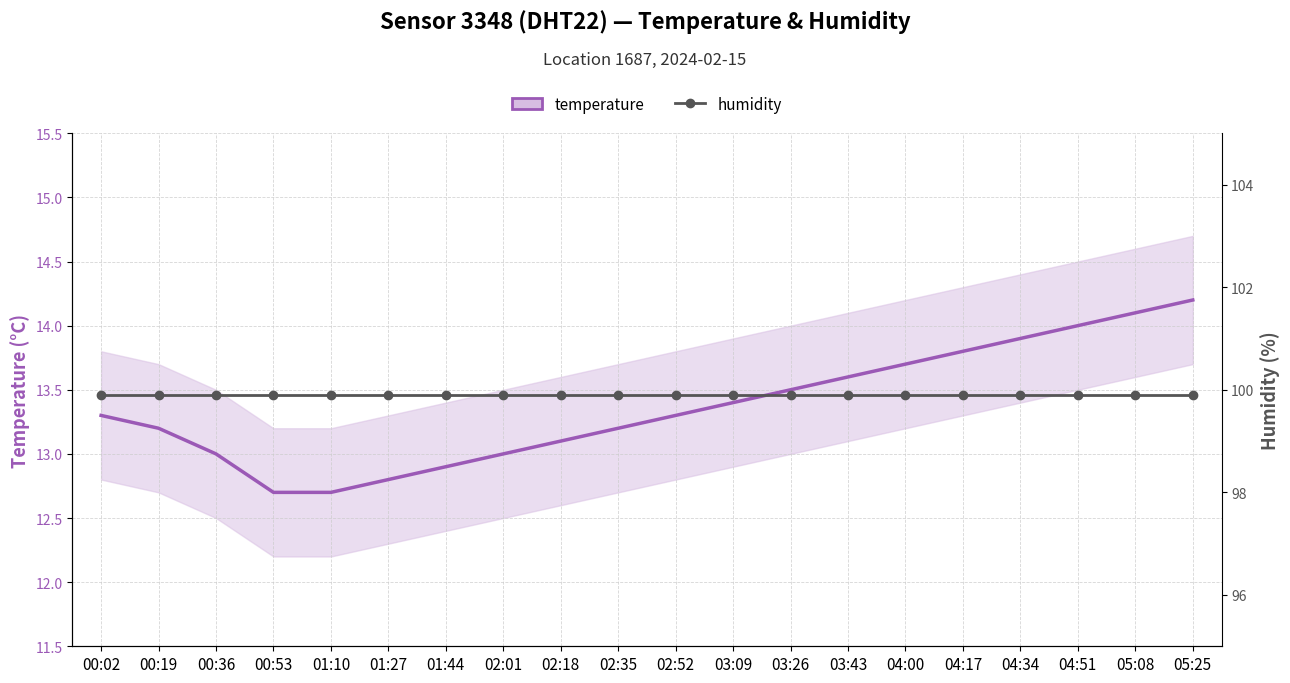

What is the spread (max minus min) of values at 03:26?

86.4